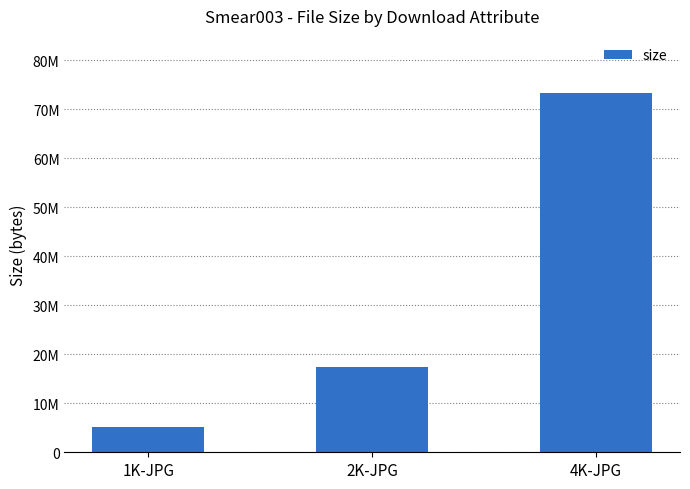

Rank the categories by value from lowest to highest.

1K-JPG, 2K-JPG, 4K-JPG